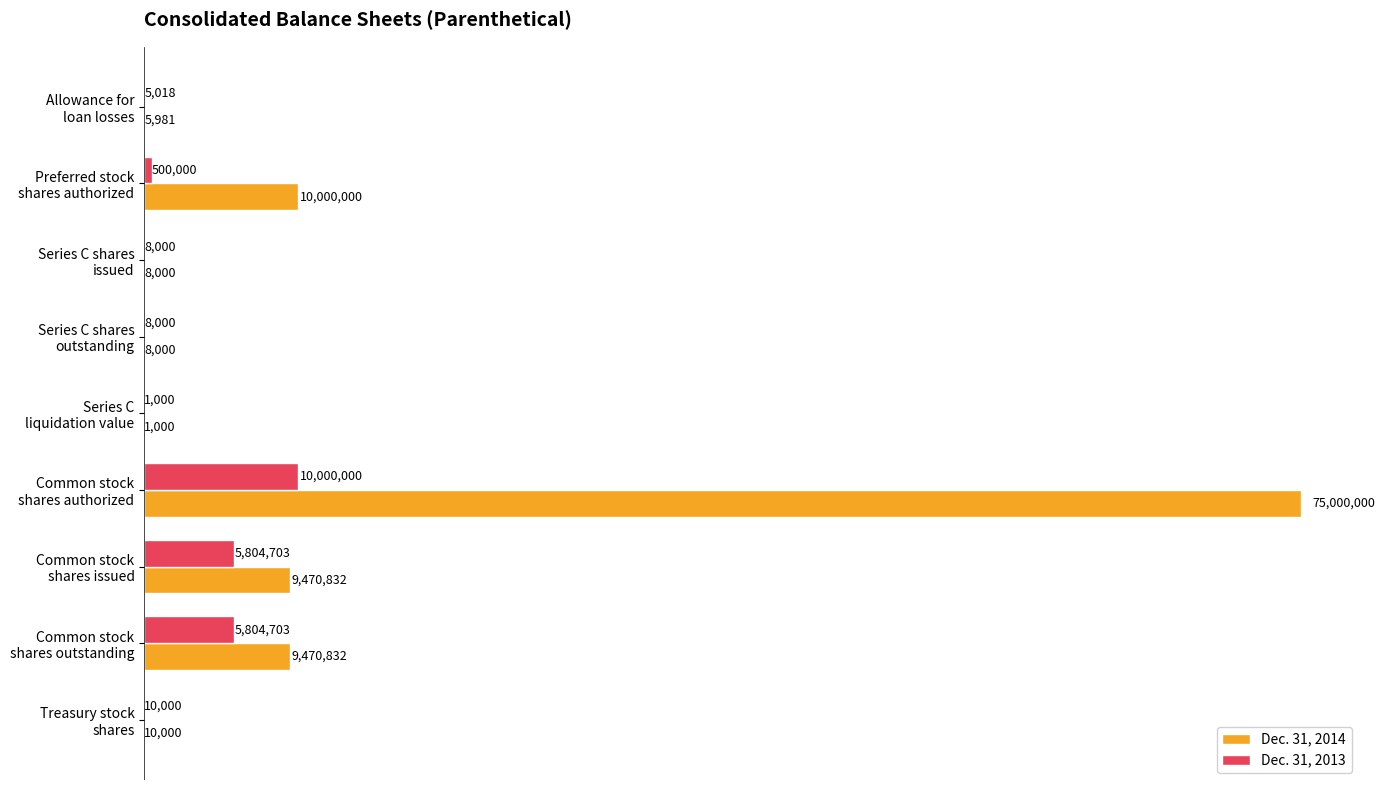

What are all the series names shown in the legend?

Dec. 31, 2014, Dec. 31, 2013